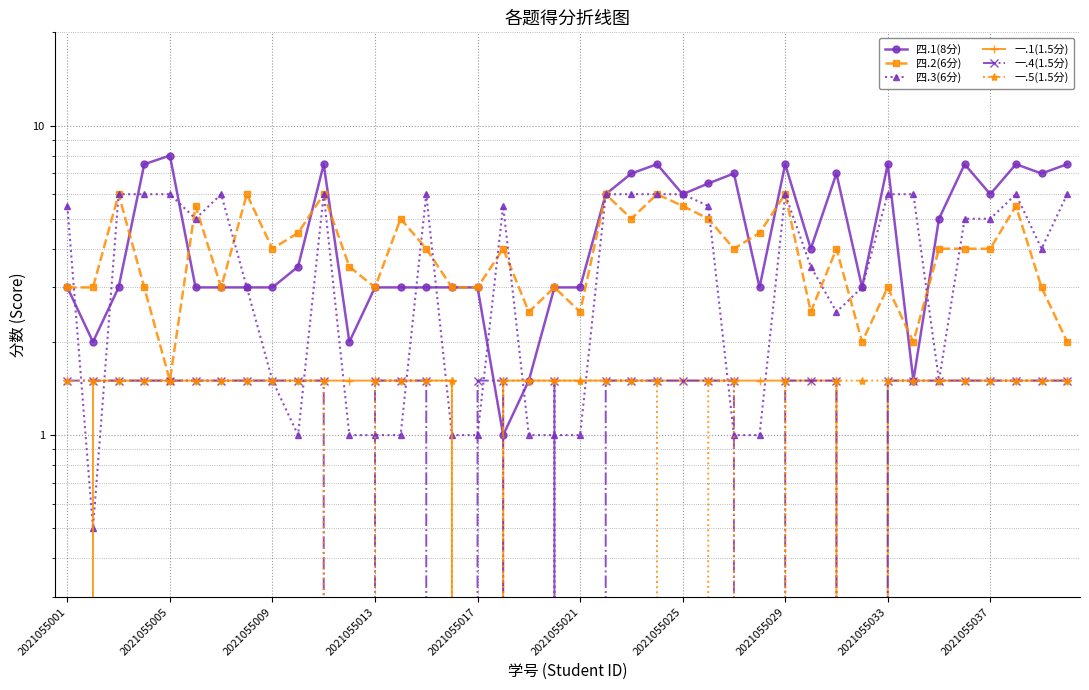

Reading right to left, what are all the values shown in this chart?

四.1(8分): 7.5	7.0	7.5	6.0	7.5	5.0	1.5	7.5	3.0	7.0	4.0	7.5	3.0	7.0	6.5	6.0	7.5	7.0	6.0	3.0	3.0	1.5	1.0	3.0	3.0	3.0	3.0	3.0	2.0	7.5	3.5	3.0	3.0	3.0	3.0	8.0	7.5	3.0	2.0	3.0
四.2(6分): 2.0	3.0	5.5	4.0	4.0	4.0	2.0	3.0	2.0	4.0	2.5	6.0	4.5	4.0	5.0	5.5	6.0	5.0	6.0	2.5	3.0	2.5	4.0	3.0	3.0	4.0	5.0	3.0	3.5	6.0	4.5	4.0	6.0	3.0	5.5	1.5	3.0	6.0	3.0	3.0
四.3(6分): 6.0	4.0	6.0	5.0	5.0	1.5	6.0	6.0	3.0	2.5	3.5	6.0	1.0	1.0	5.5	6.0	6.0	6.0	6.0	1.0	1.0	1.0	5.5	1.0	1.0	6.0	1.0	1.0	1.0	6.0	1.0	1.5	3.0	6.0	5.0	6.0	6.0	6.0	0.5	5.5
一.1(1.5分): 1.5	1.5	1.5	1.5	1.5	1.5	1.5	1.5	0.0	1.5	1.5	1.5	1.5	1.5	1.5	1.5	1.5	1.5	1.5	1.5	1.5	1.5	1.5	0.0	1.5	1.5	1.5	1.5	1.5	1.5	1.5	1.5	1.5	1.5	1.5	1.5	1.5	1.5	1.5	0.0
一.4(1.5分): 1.5	1.5	1.5	1.5	1.5	1.5	1.5	1.5	0.0	1.5	1.5	1.5	0.0	1.5	1.5	1.5	1.5	1.5	1.5	0.0	1.5	0.0	1.5	1.5	0.0	1.5	1.5	1.5	0.0	1.5	1.5	1.5	1.5	1.5	1.5	1.5	1.5	1.5	1.5	1.5
一.5(1.5分): 1.5	1.5	1.5	1.5	1.5	1.5	1.5	1.5	1.5	1.5	0.0	1.5	0.0	1.5	1.5	0.0	1.5	1.5	1.5	1.5	1.5	1.5	1.5	0.0	1.5	1.5	1.5	1.5	0.0	1.5	1.5	1.5	1.5	1.5	1.5	1.5	1.5	1.5	1.5	1.5